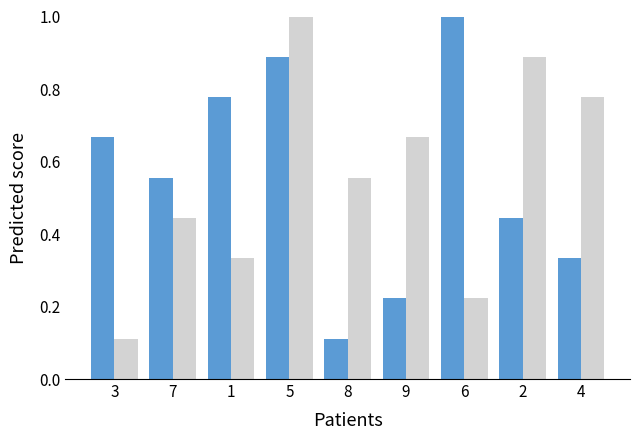

What is the maximum value shown in the chart?

1.0